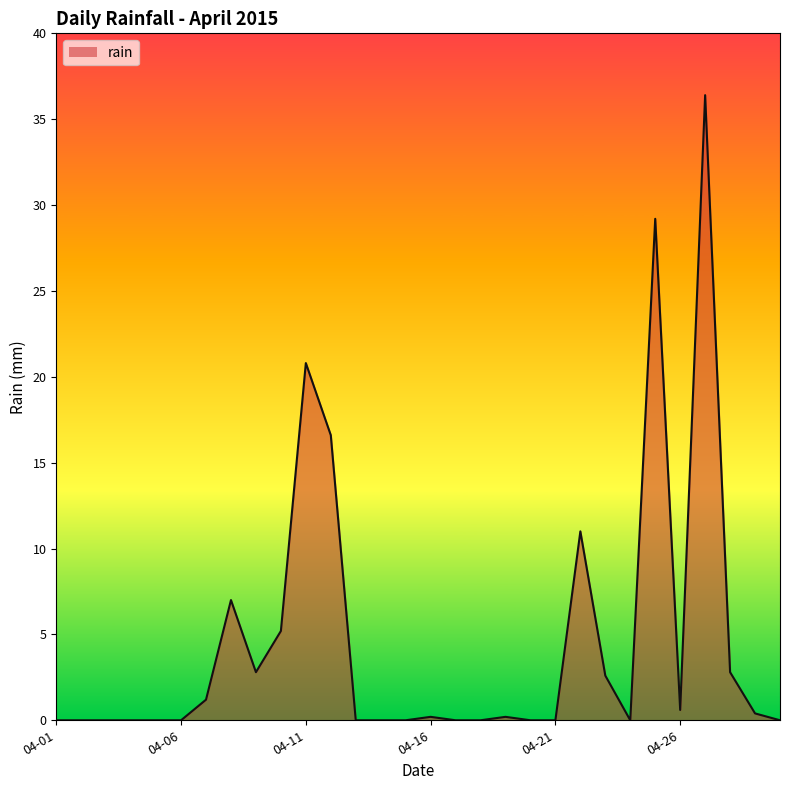

What is the maximum value shown in the chart?

36.4